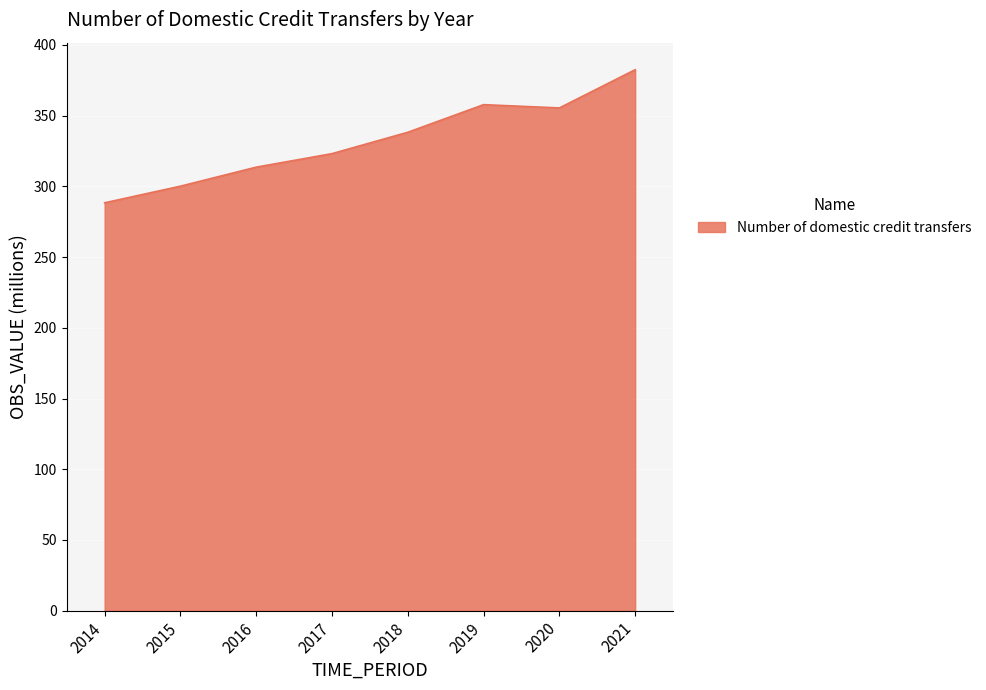

What is the change in value from 2015 to 2017?

+23.0